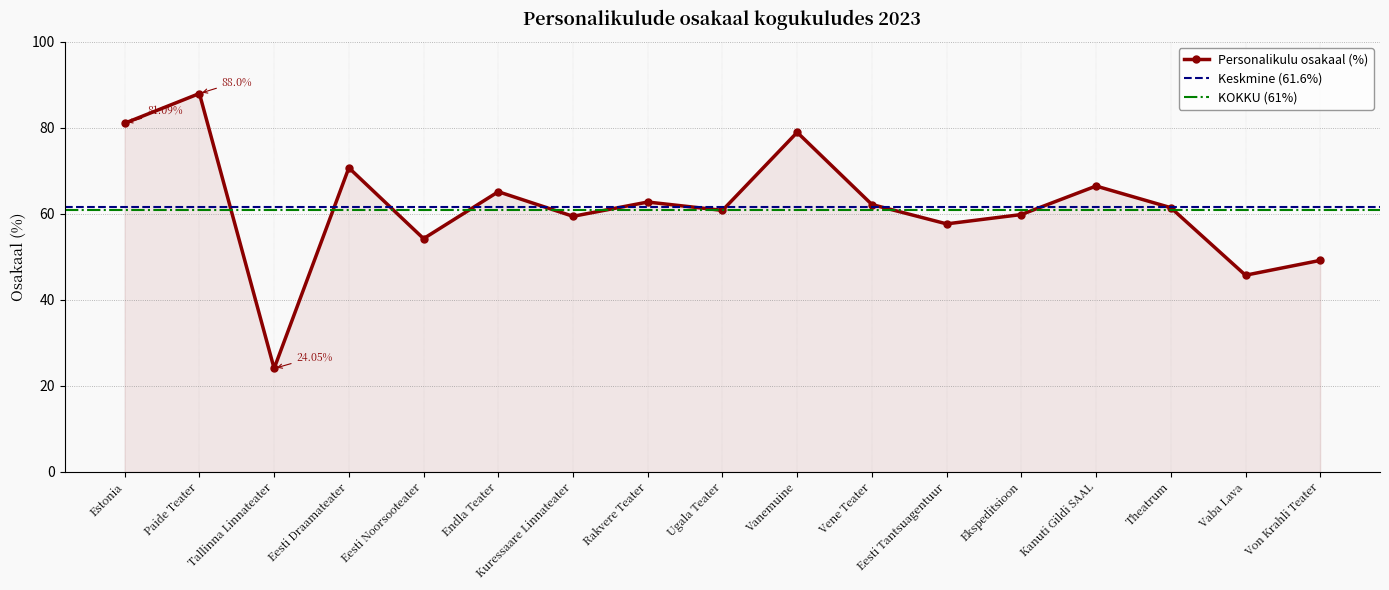

Count the number of values greater than 61.

9